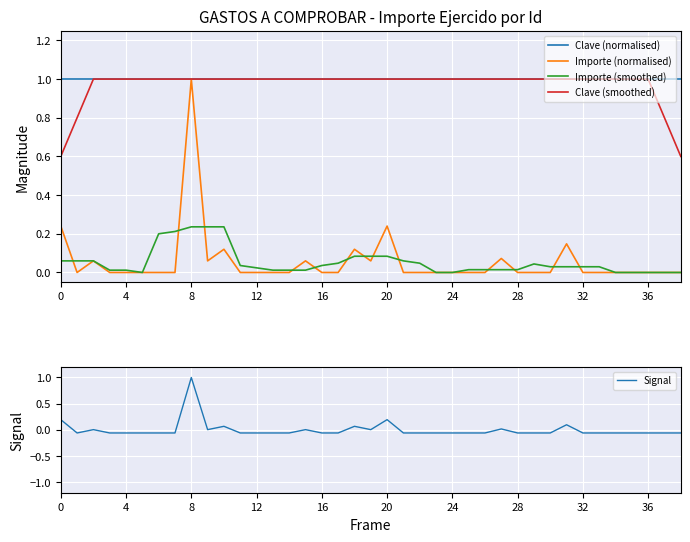

Rank the series at 19 from highest to lowest value.

Clave (normalised), Clave (smoothed), Importe (smoothed), Importe (normalised), Signal